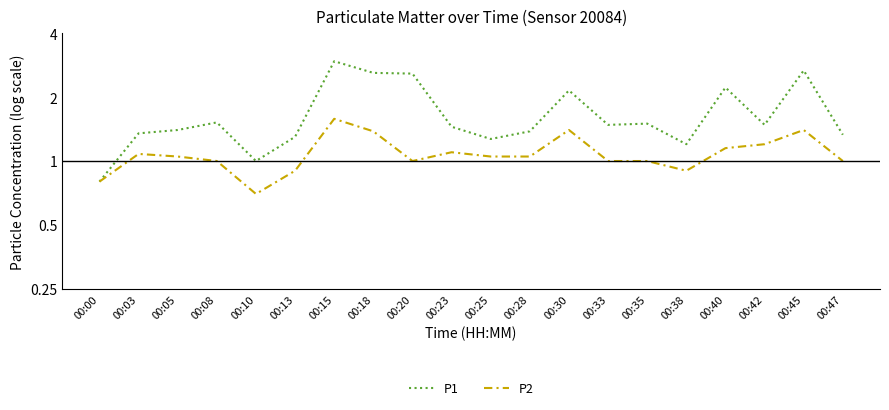

Which category has the highest value across all series?

00:15